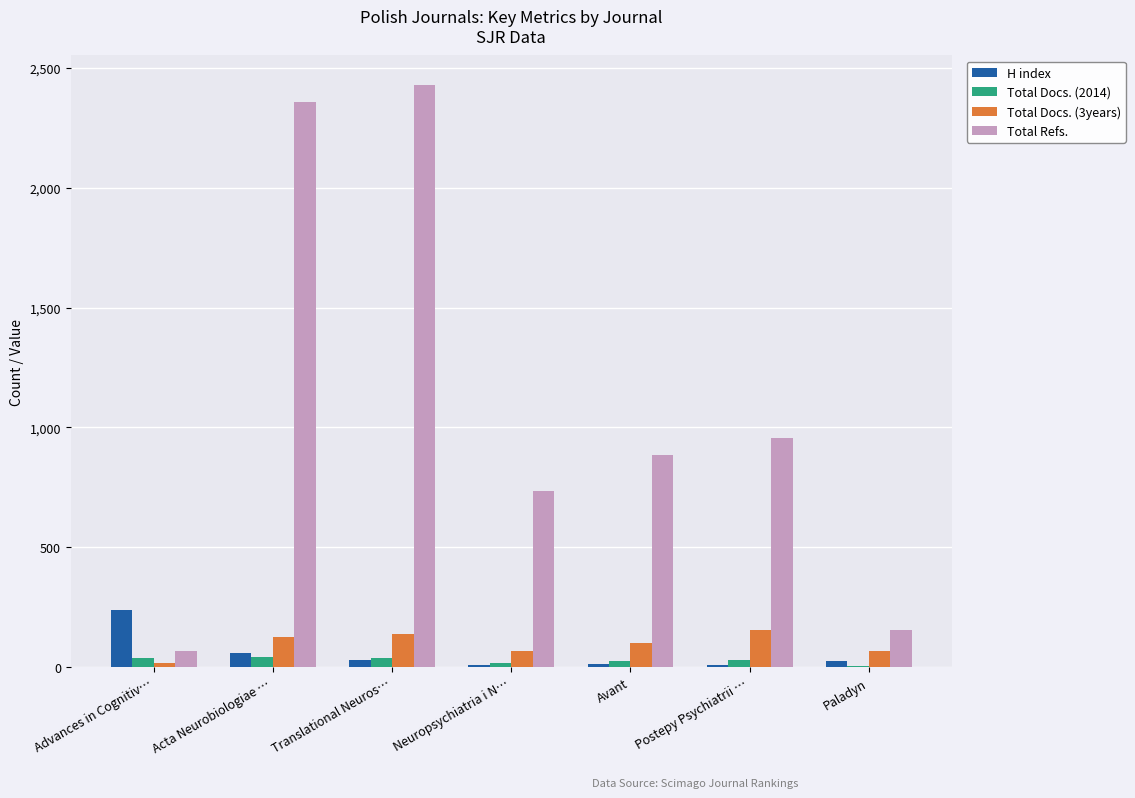

What is the sum of all Total Docs. (2014) values?

191